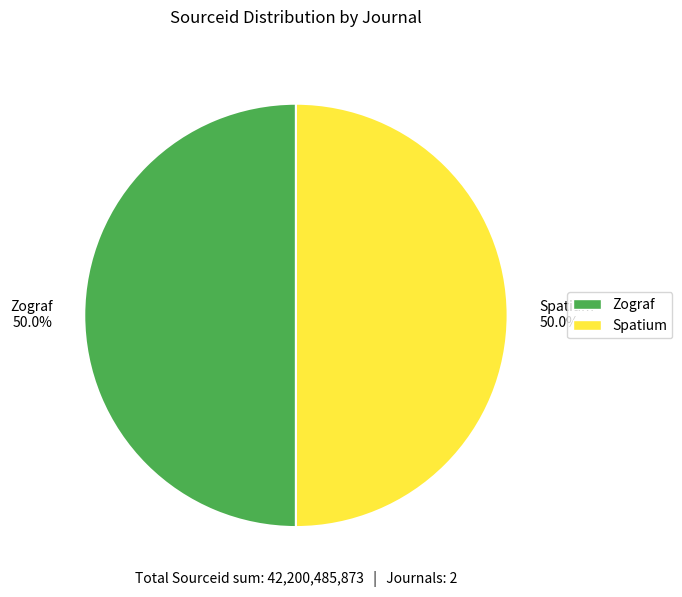

What is the ratio of the value at Spatium to the value at Zograf?

1.0